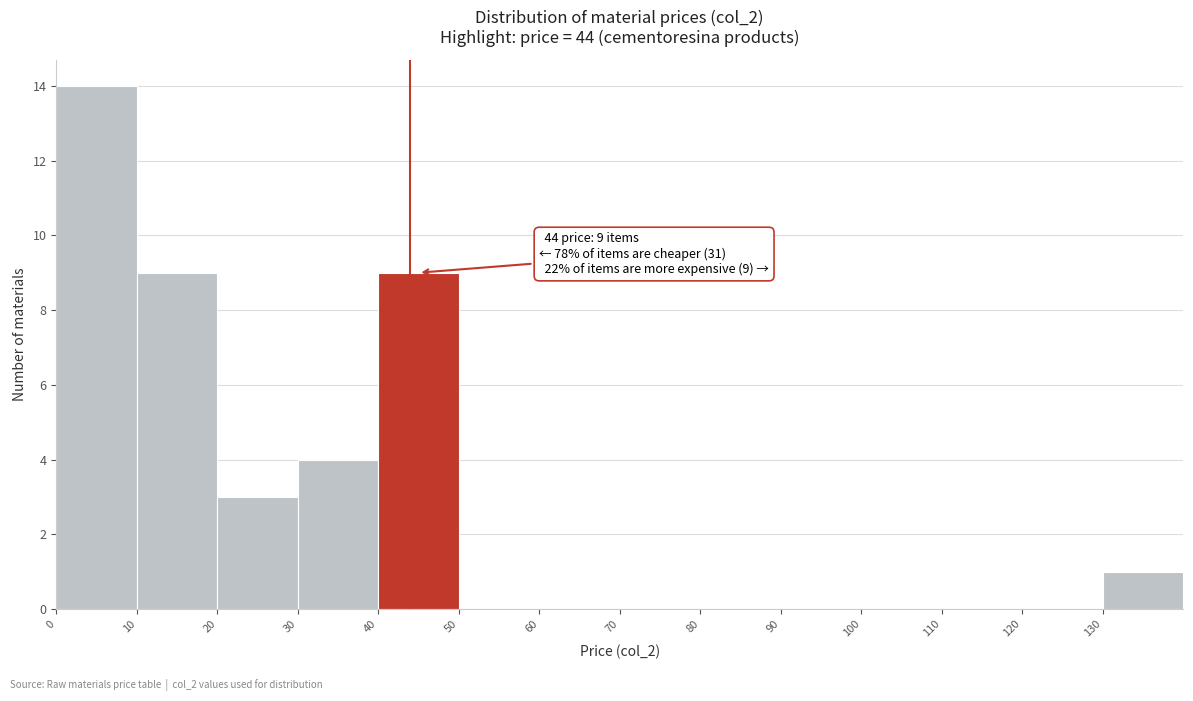

Which range on the x-axis has the tallest bar?

0 to 10